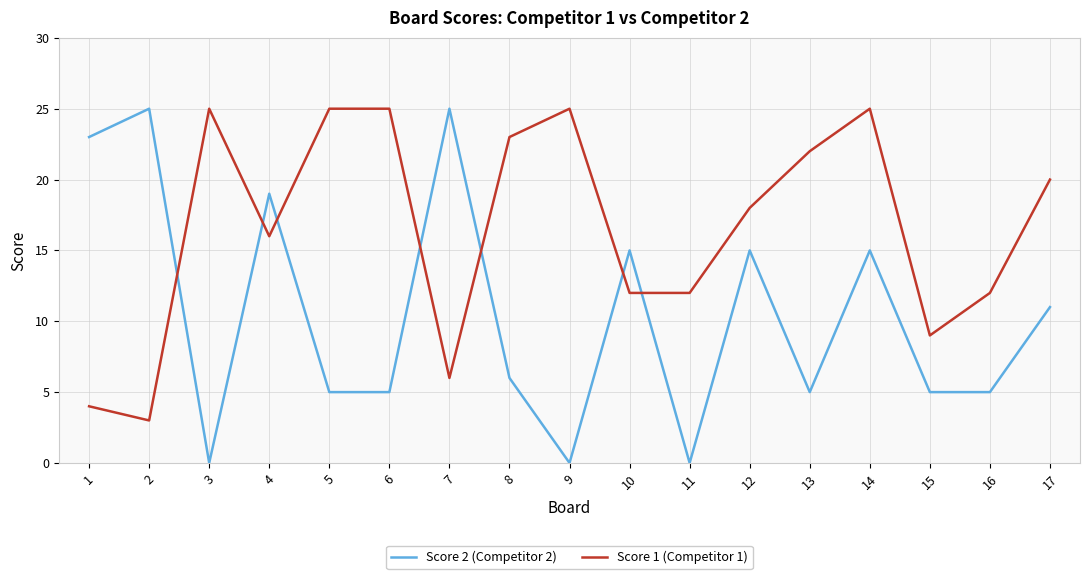

How many distinct data groups are displayed?

2